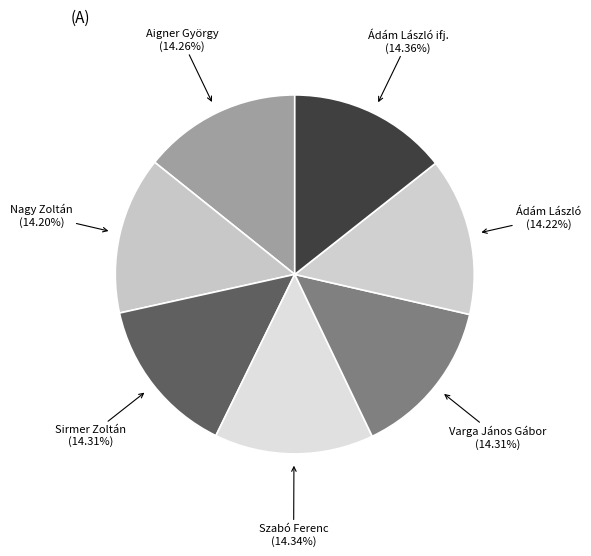

True or false: Szabó Ferenc accounts for 14% of the total.

True